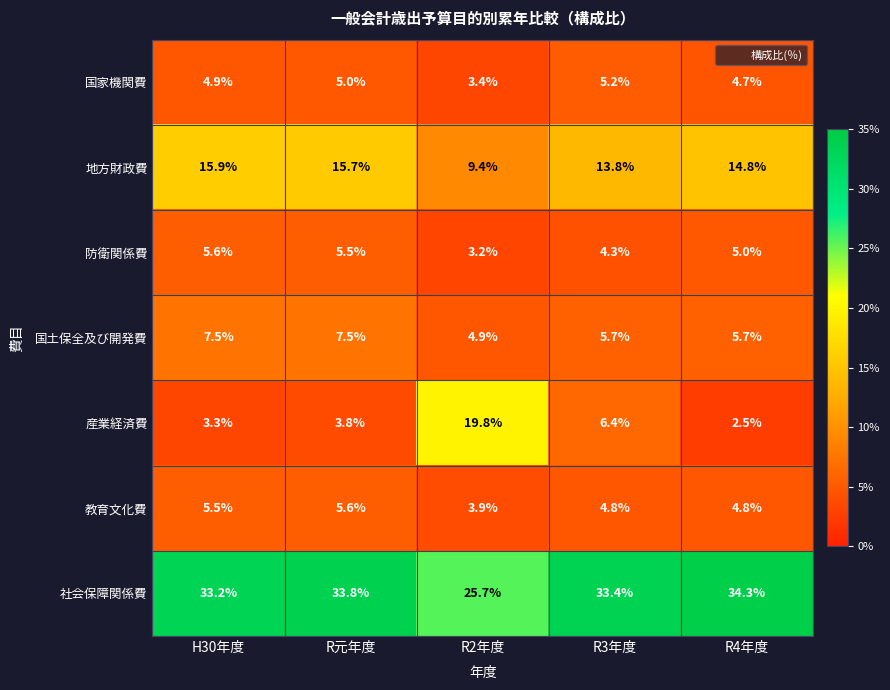

What is the difference between the 防衛関係費 values at R2年度 and R3年度?

1.1